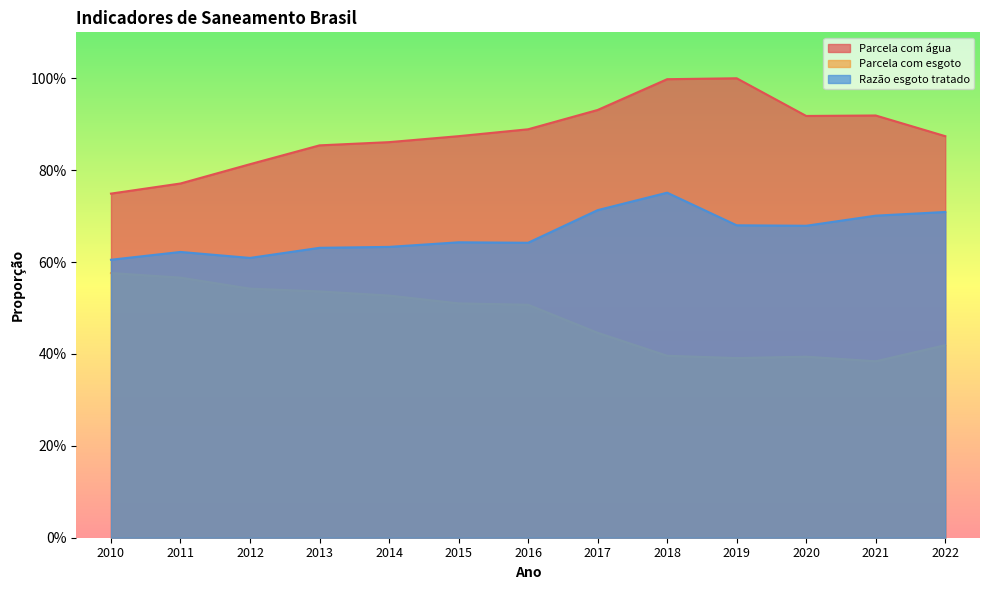

Reading left to right, list all the values displayed in this chart.

Parcela com água: 0.7	0.8	0.8	0.9	0.9	0.9	0.9	0.9	1.0	1.0	0.9	0.9	0.9
Parcela com esgoto: 0.6	0.6	0.5	0.5	0.5	0.5	0.5	0.4	0.4	0.4	0.4	0.4	0.4
Razão esgoto tratado: 0.6	0.6	0.6	0.6	0.6	0.6	0.6	0.7	0.8	0.7	0.7	0.7	0.7